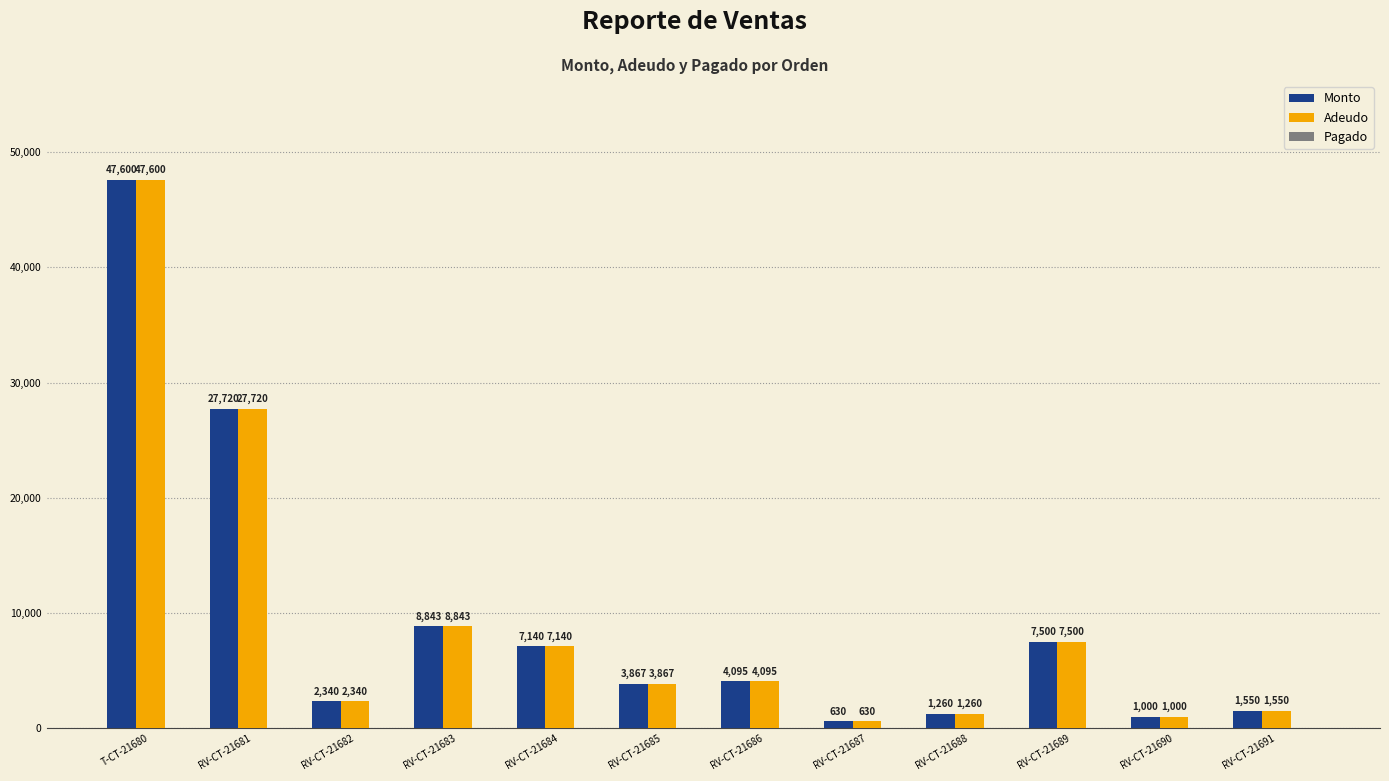

What is the difference between the second highest and second lowest values in the Monto series?

26720